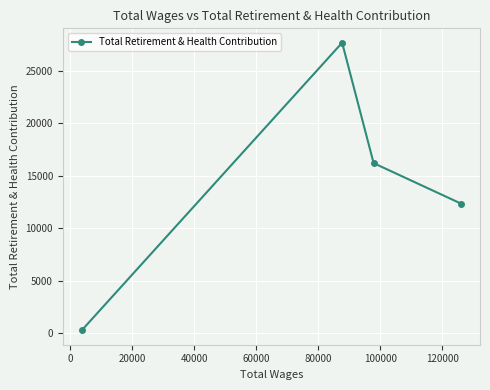

What is the greatest value displayed?

27688